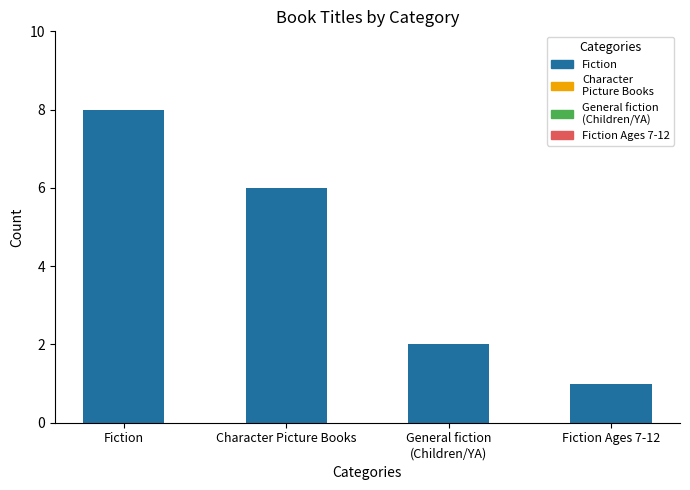

What is the label of the 4th bar from the right?

Fiction